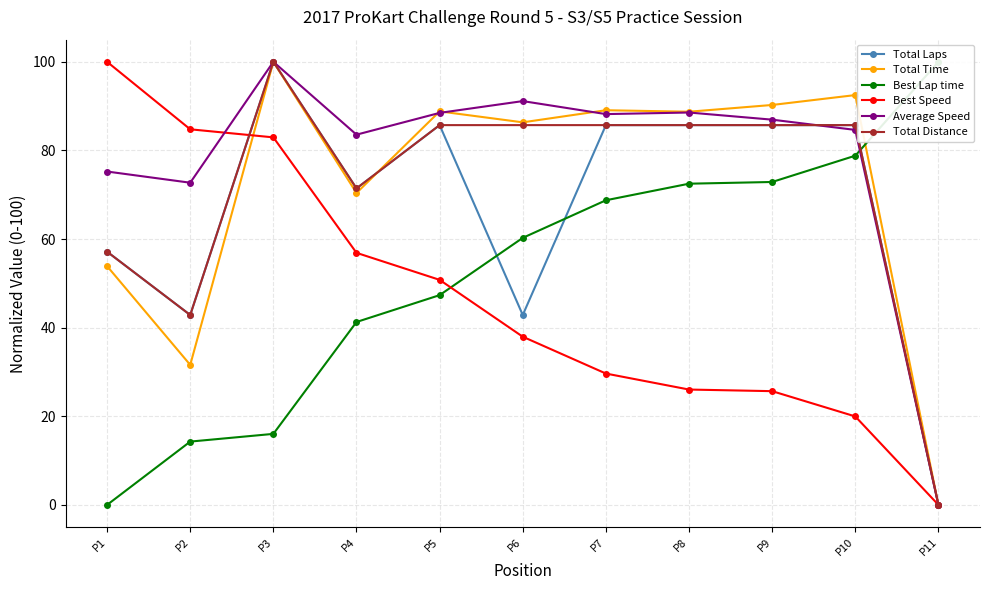

How many interior local valleys does the Total Distance series have?

2